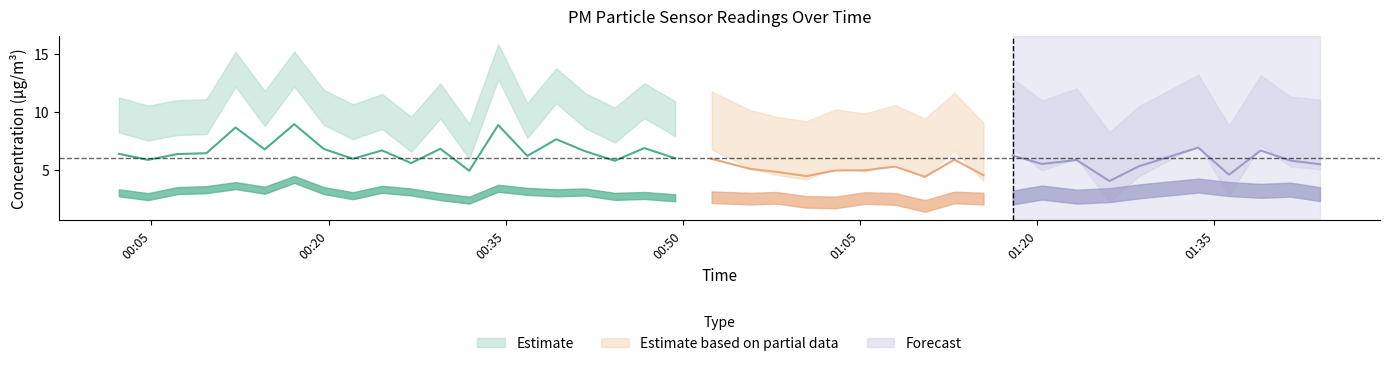

True or false: P1 and P2 cross at least once.

False